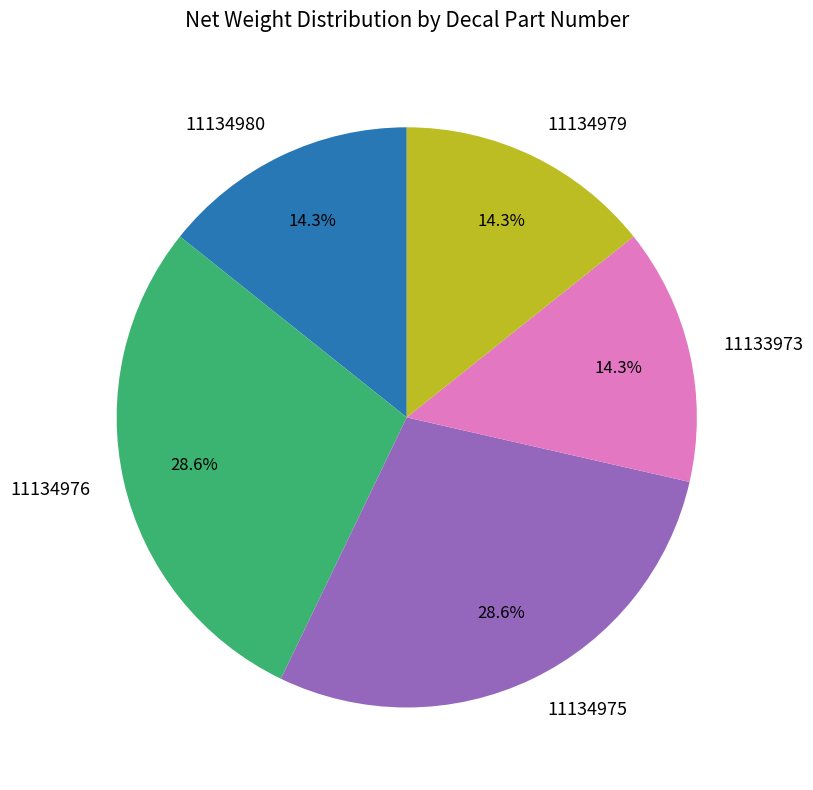

Is there any slice that represents more than half of the pie?

No